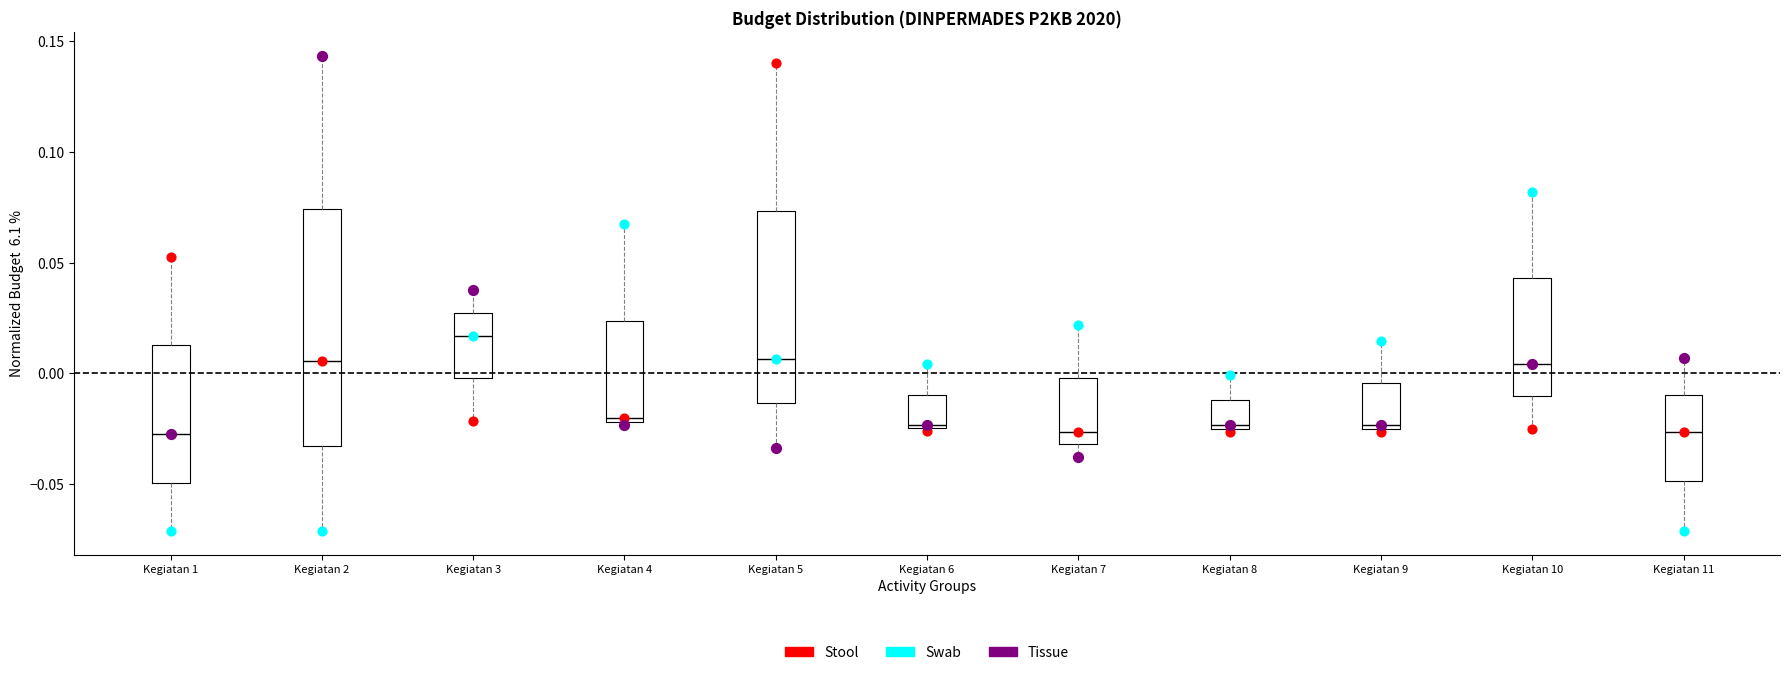

Comparing the boxes themselves (not the whiskers), which one is the tallest?

Kegiatan 2